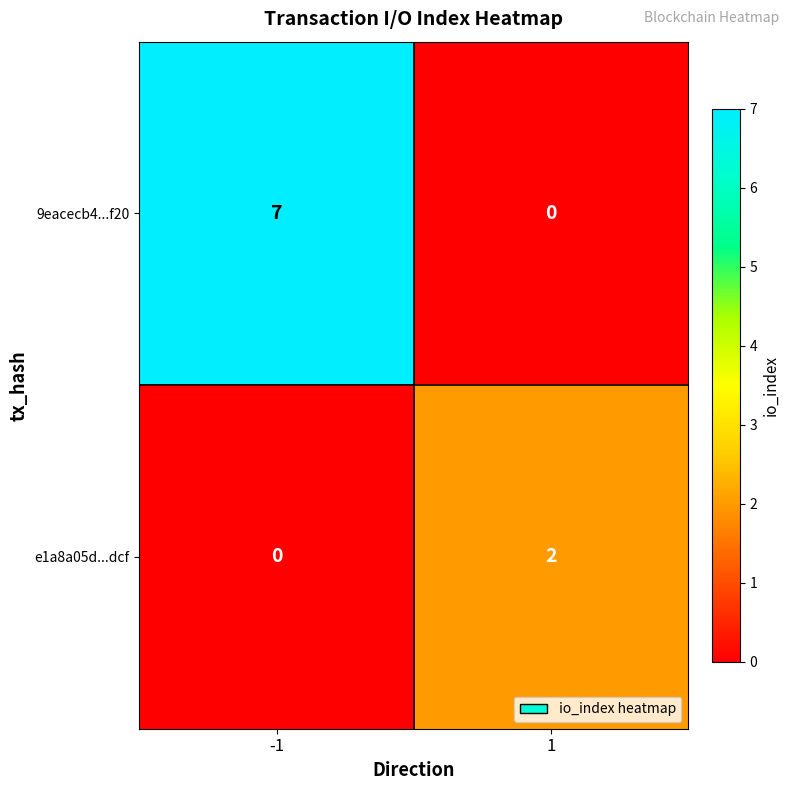

The value of 9eacecb4...f20 at -1 is 1. True or false?

False